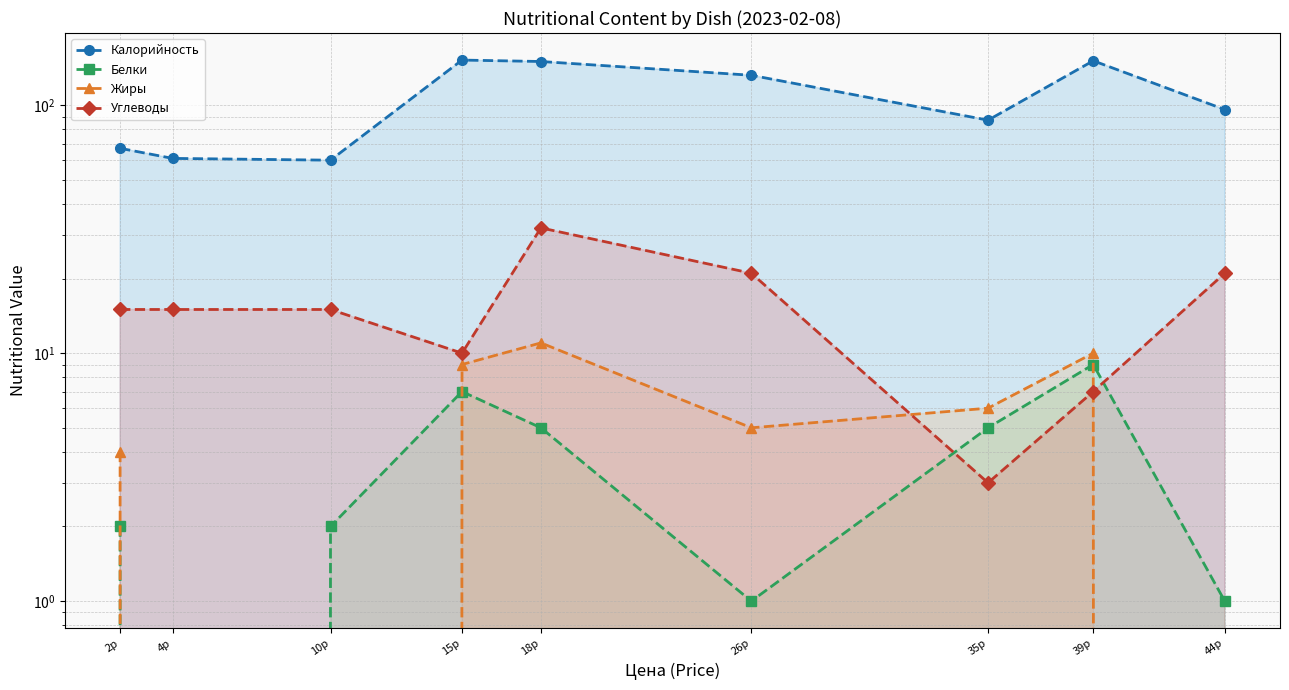

Reading left to right, what are all the values shown in this chart?

Калорийность: 2р=67	4р=61	10р=60	15р=152	18р=150	26р=132	35р=87	39р=151	44р=96
Белки: 2р=2	4р=0	10р=2	15р=7	18р=5	26р=1	35р=5	39р=9	44р=1
Жиры: 2р=4	4р=0	10р=0	15р=9	18р=11	26р=5	35р=6	39р=10	44р=0
Углеводы: 2р=15	4р=15	10р=15	15р=10	18р=32	26р=21	35р=3	39р=7	44р=21